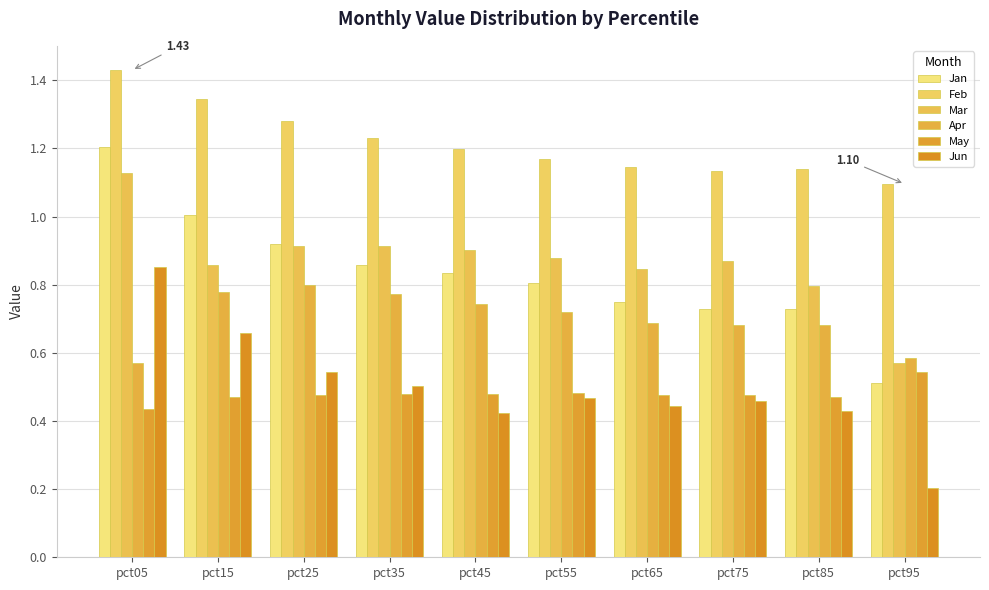

What is the spread (max minus min) of values at pct95?

0.9